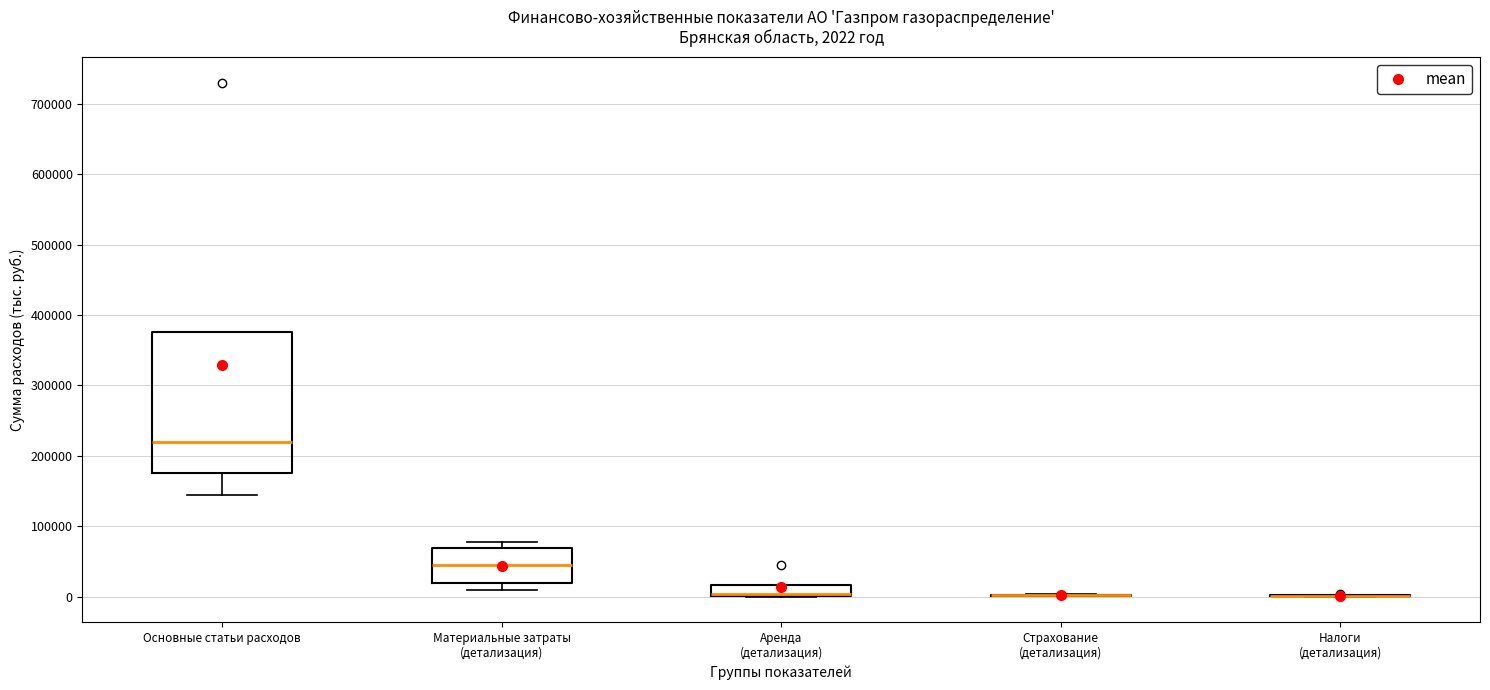

Comparing the boxes themselves (not the whiskers), which one is the tallest?

Основные статьи расходов